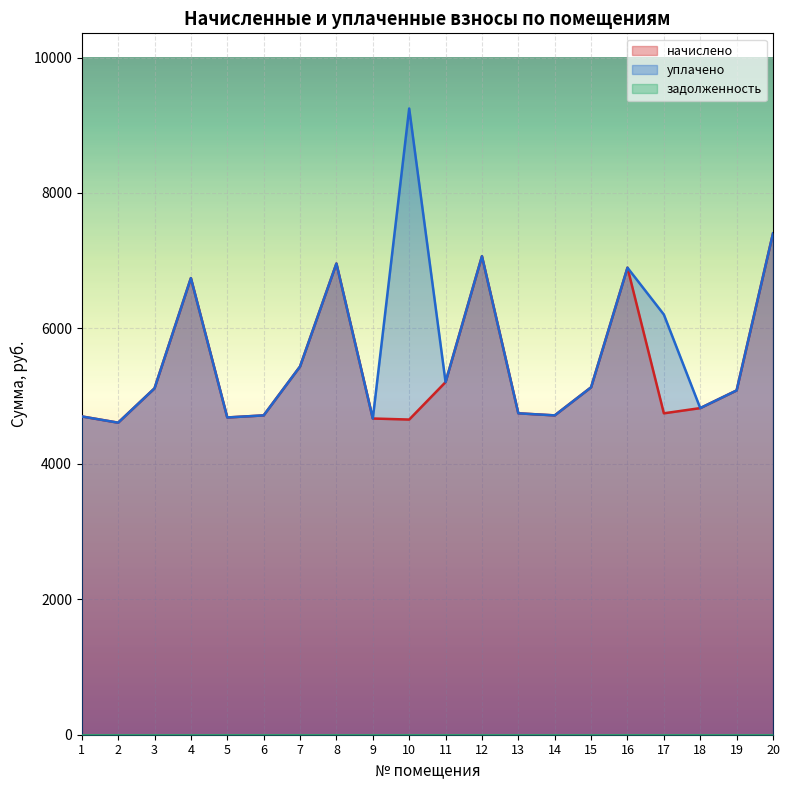

True or false: начислено and уплачено intersect in this chart.

False